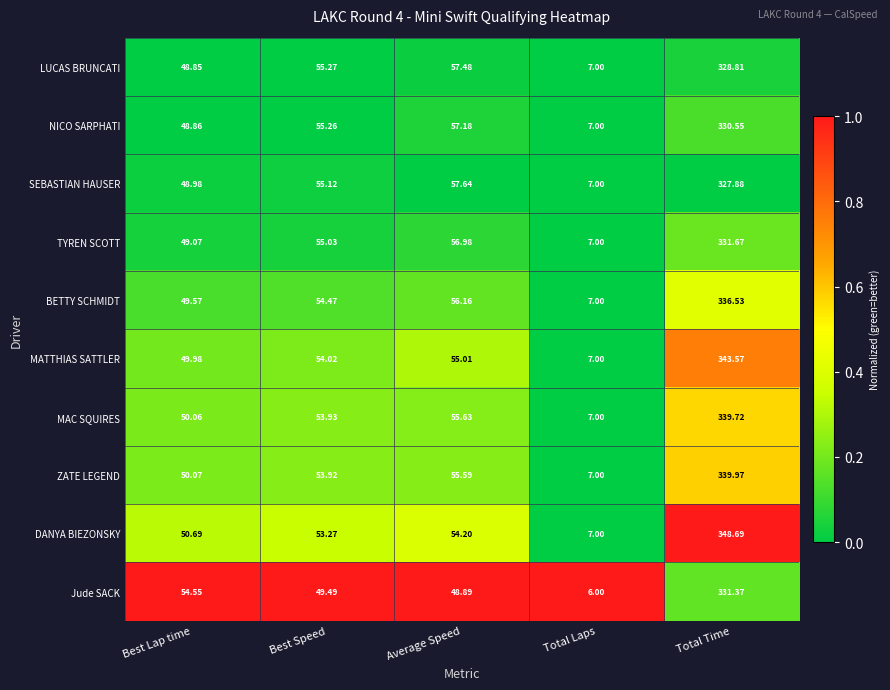

At which label is DANYA BIEZONSKY closest to 177?

Average Speed